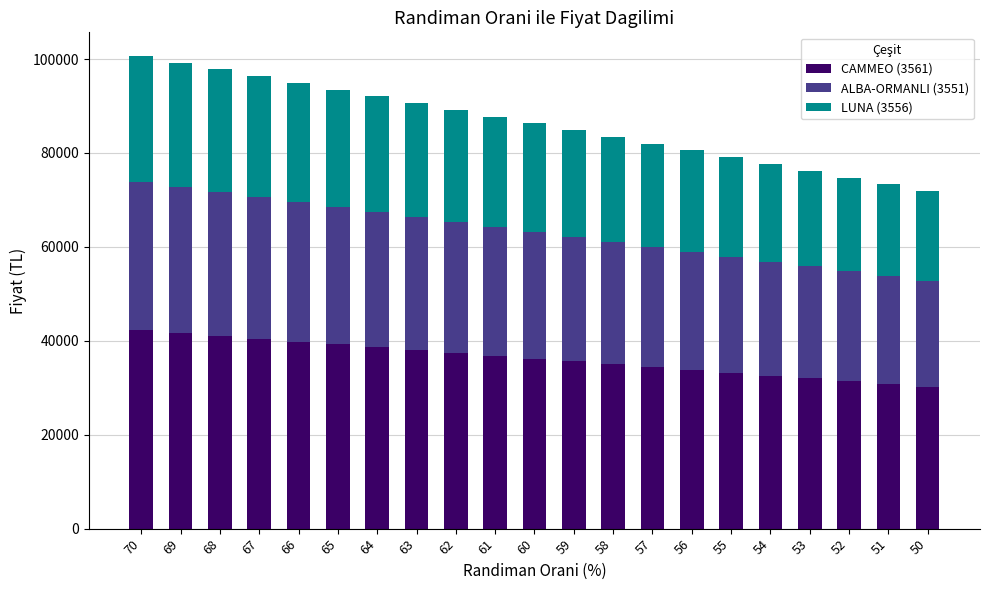

What is the total value across all series at 60?

86283.6